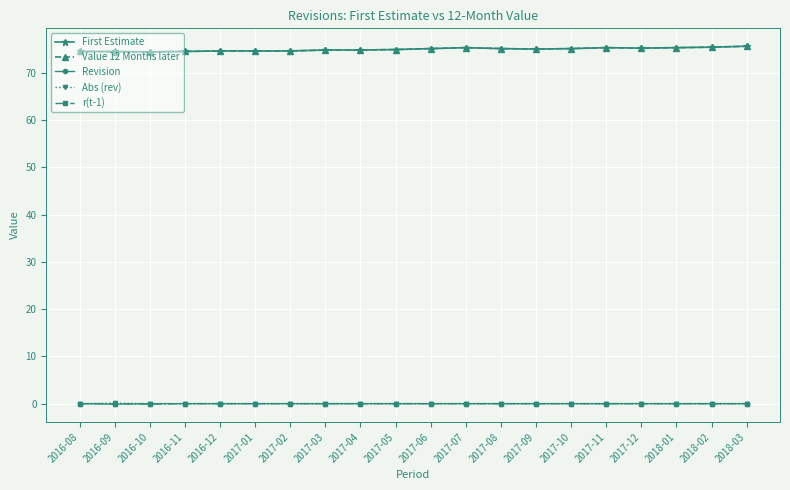

Is it true that First Estimate equals 111.3 at 2017-09?

False